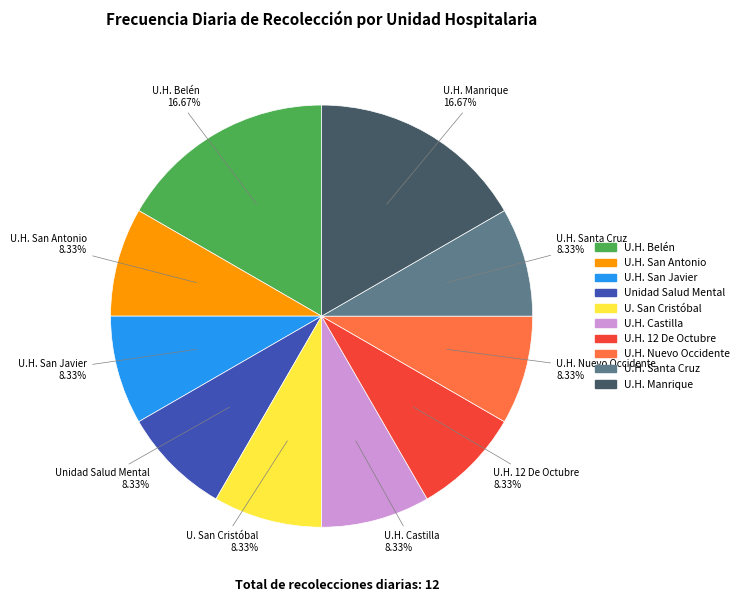

Do U.H. Manrique and U.H. San Antonio together represent more than half of the pie?

No